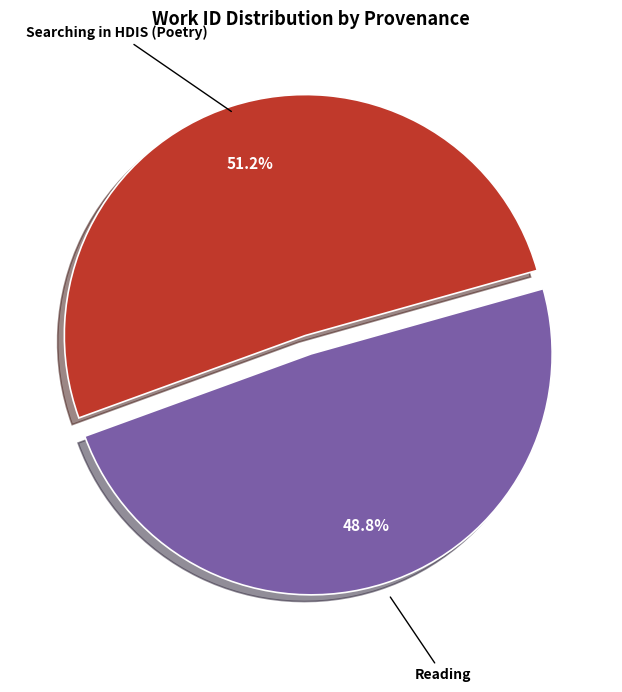

To the nearest percent, what is the difference between the Searching in HDIS (Poetry) and Reading slice percentages?

2%